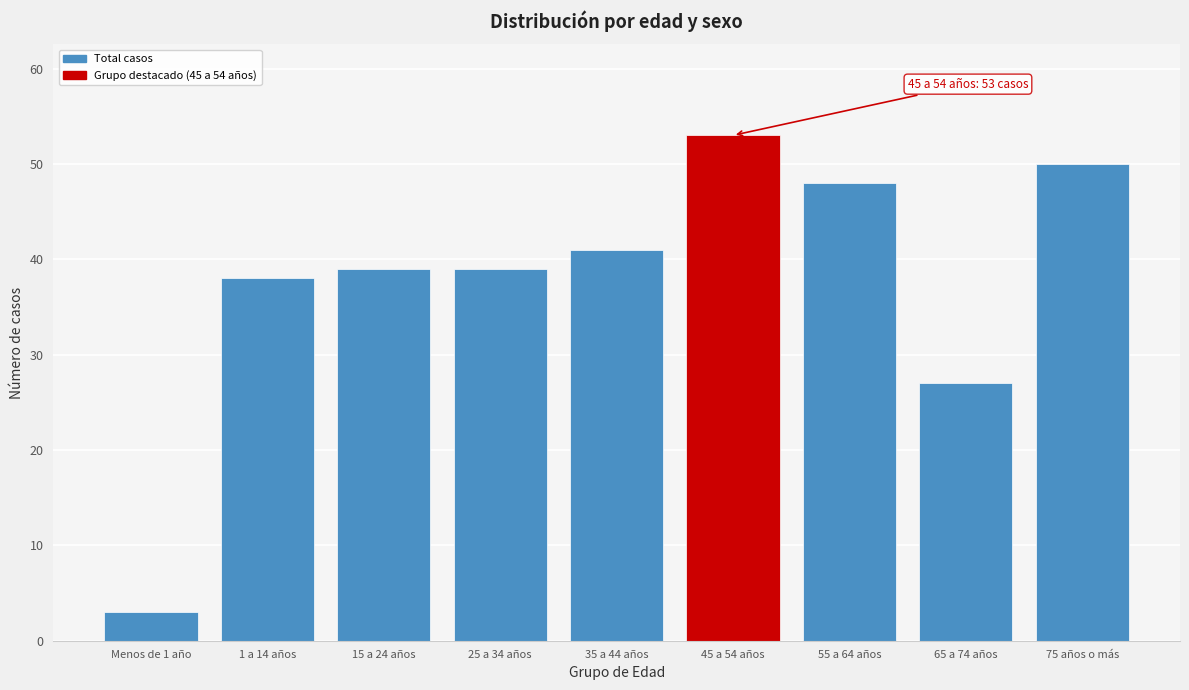

Reading right to left, extract all data points from this chart.

75 años o más=50	65 a 74 años=27	55 a 64 años=48	45 a 54 años=53	35 a 44 años=41	25 a 34 años=39	15 a 24 años=39	1 a 14 años=38	Menos de 1 año=3